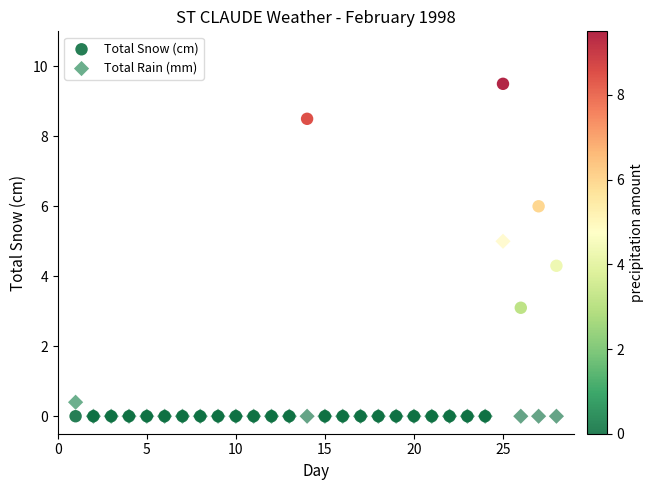

Which series has the largest Y range (max minus min)?

Total Snow (cm)